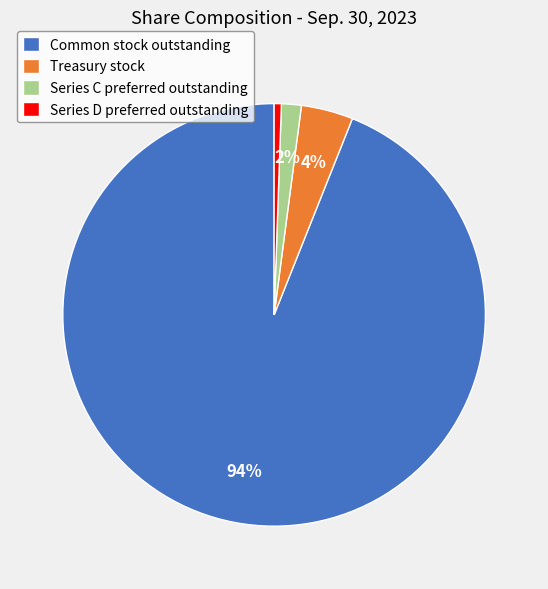

Combined, do Series C preferred outstanding and Treasury stock account for over 50%?

No